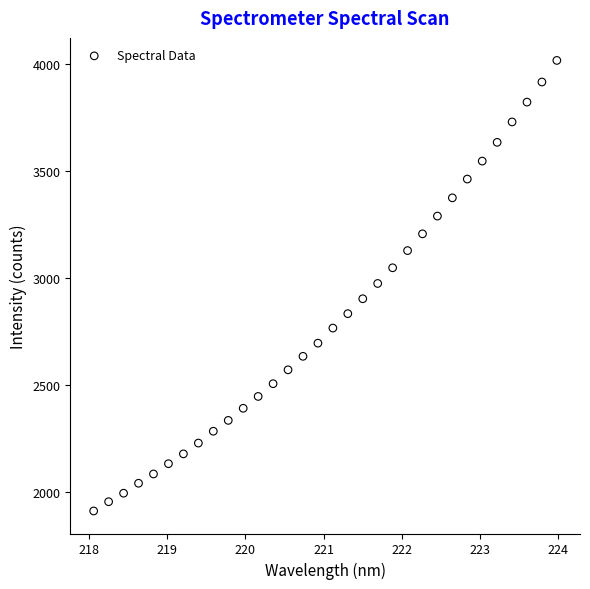

What is the range of X values (max minus min)?

5.9